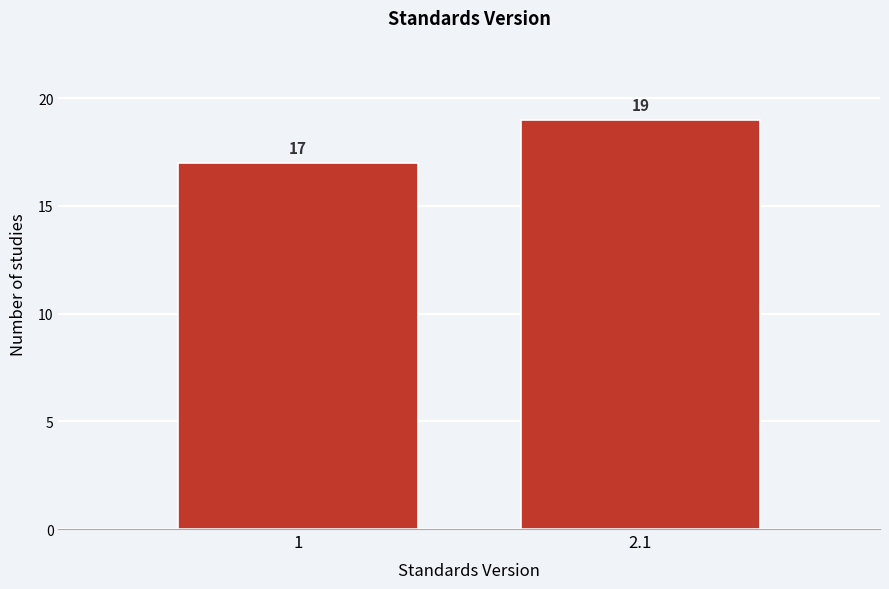

Reading left to right, list all the values displayed in this chart.

1=17	2.1=19